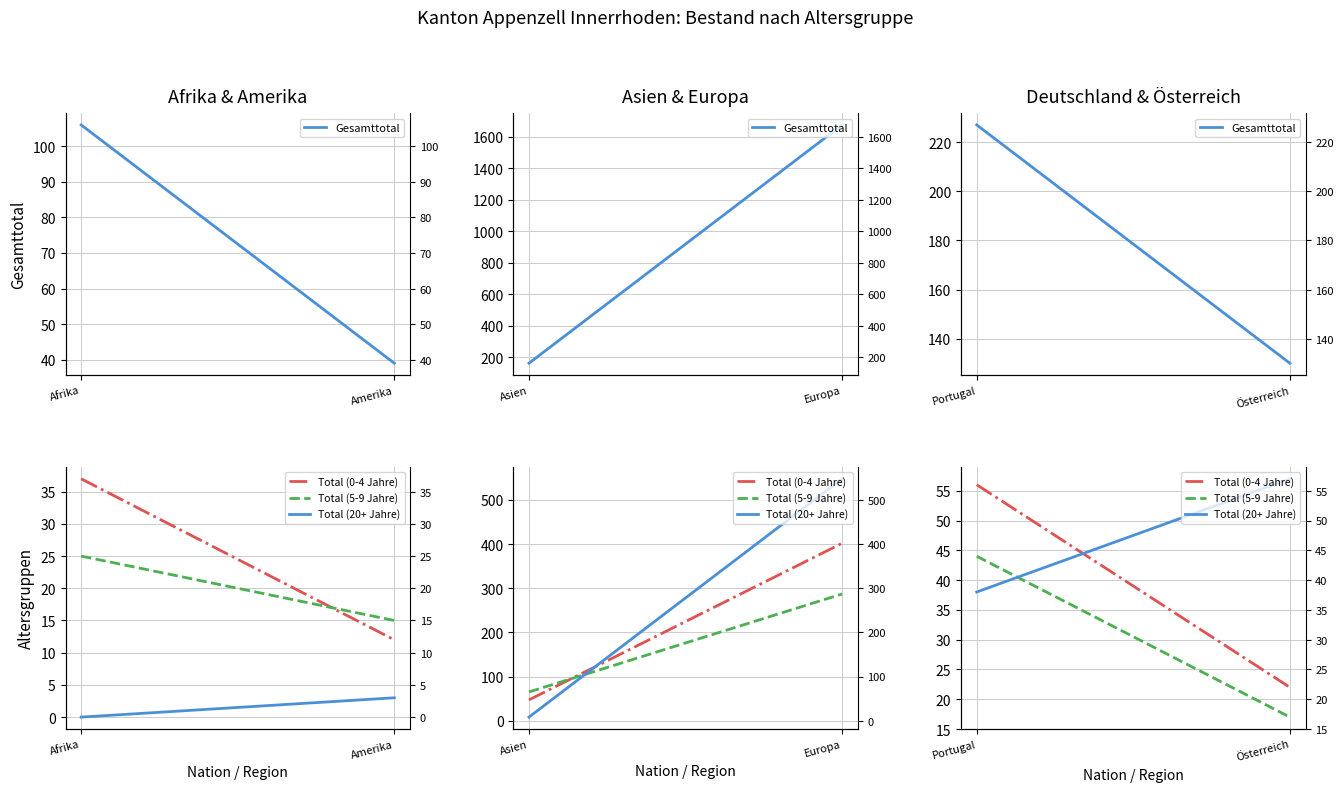

What position from the left is Portugal?

1